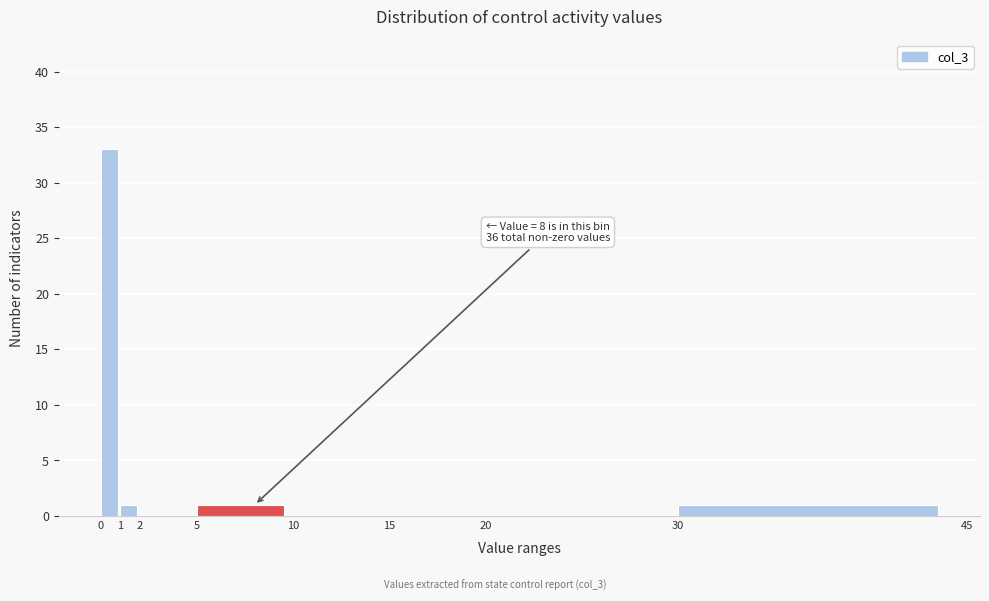

Which range on the x-axis has the tallest bar?

0 to 1